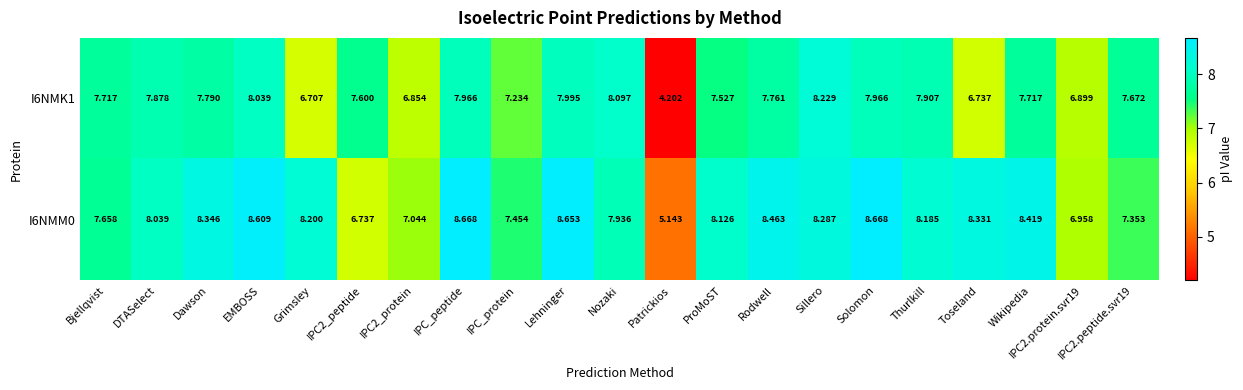

At which label does I6NMK1 first exceed 7?

Bjellqvist